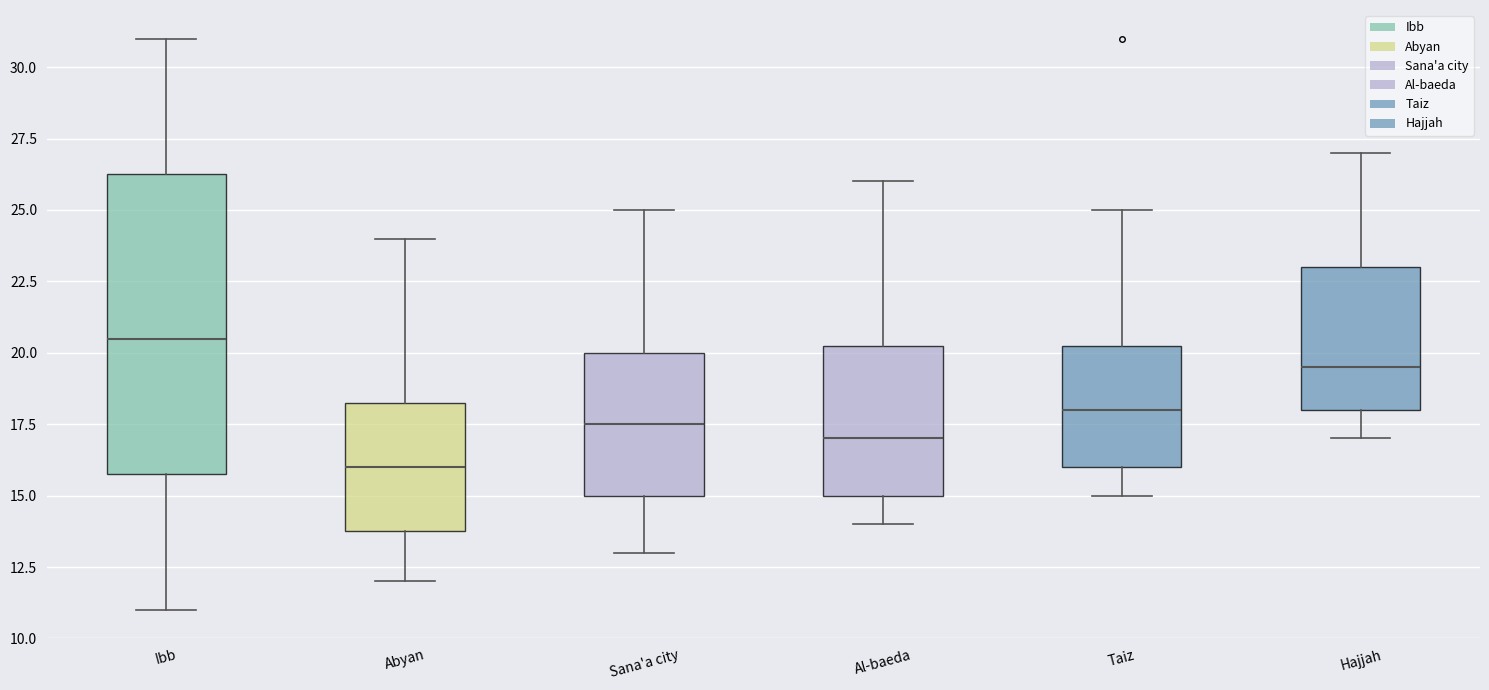

Comparing the boxes themselves (not the whiskers), which one is the tallest?

Ibb